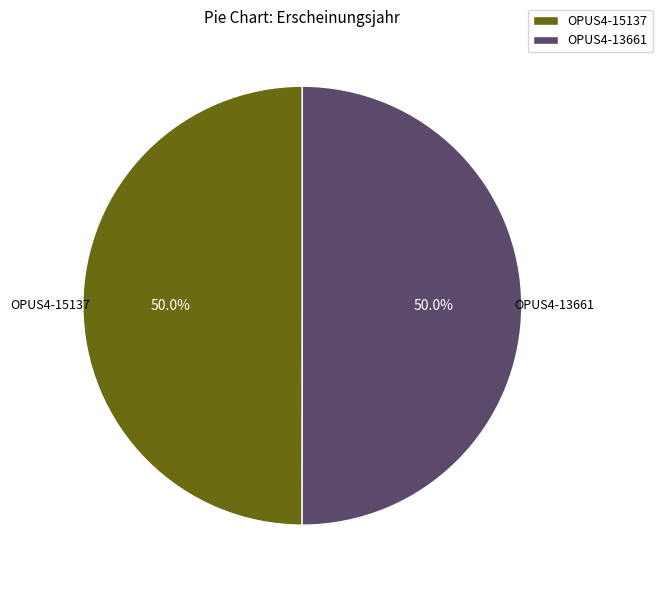

Combined, do OPUS4-15137 and OPUS4-13661 account for over 50%?

Yes